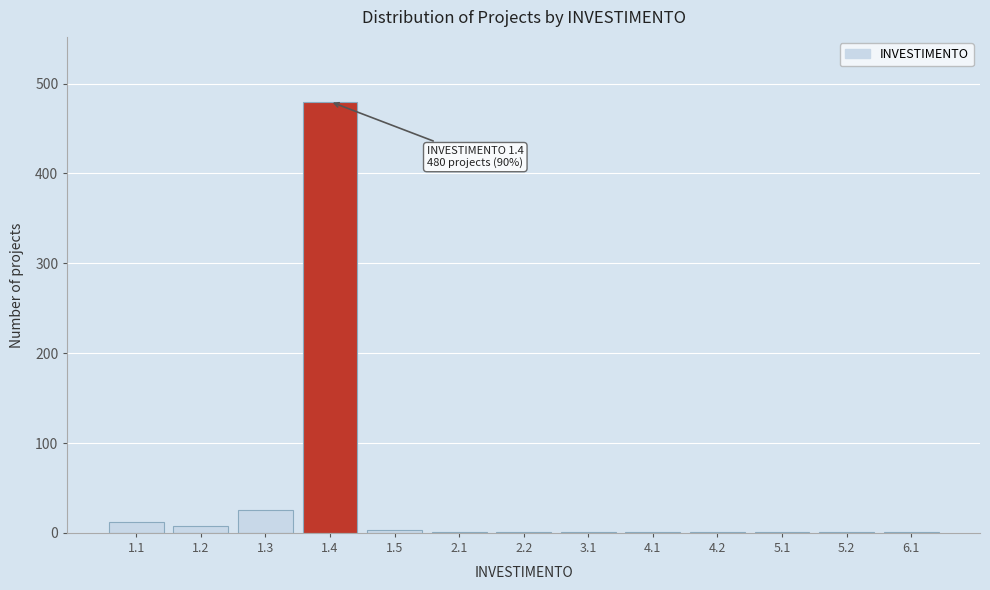

What is the sum of all values?

536